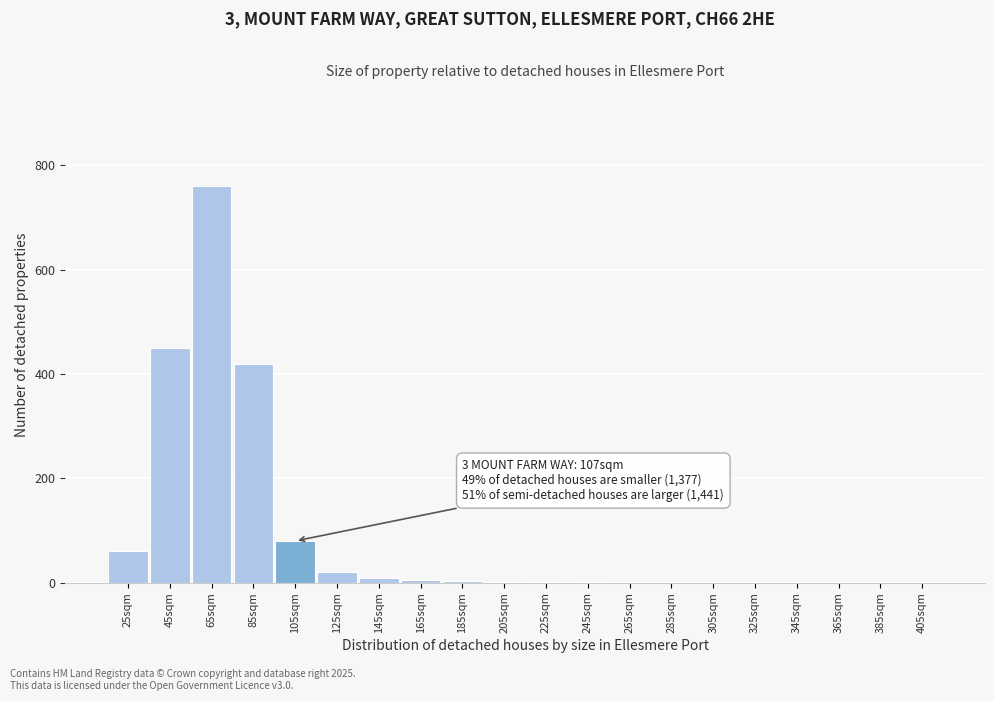

Where is the data nearest to the value 380?

85sqm